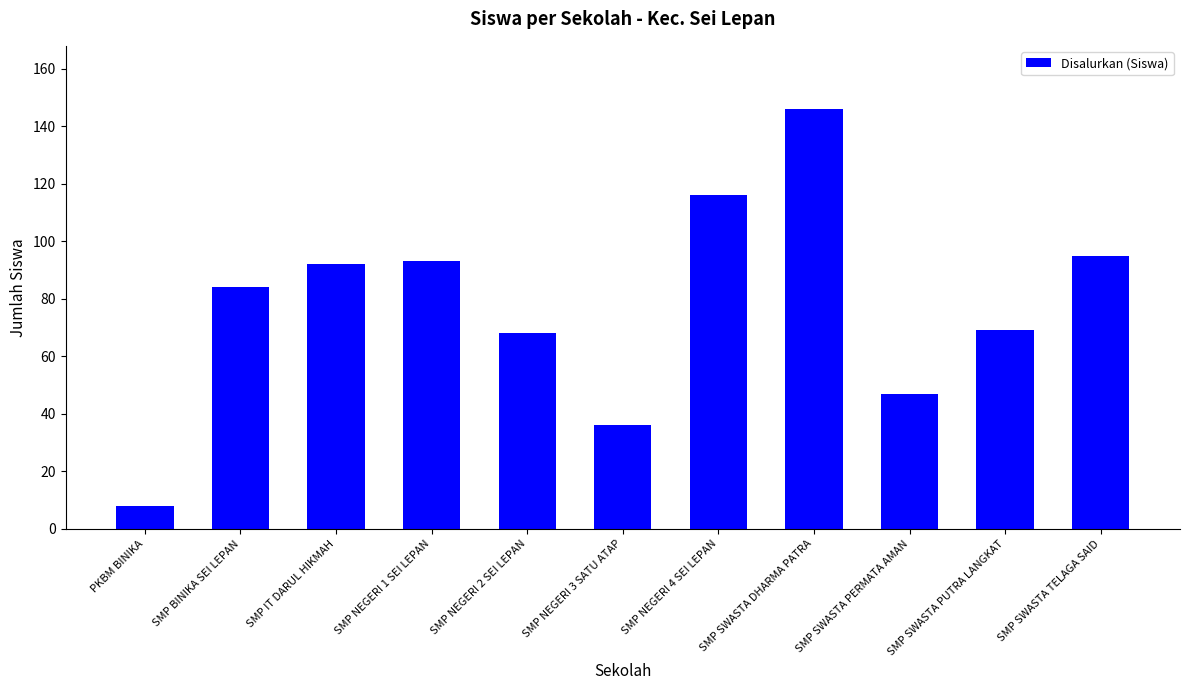

Reading left to right, what are all the values shown in this chart?

PKBM BINIKA=8	SMP BINIKA SEI LEPAN=84	SMP IT DARUL HIKMAH=92	SMP NEGERI 1 SEI LEPAN=93	SMP NEGERI 2 SEI LEPAN=68	SMP NEGERI 3 SATU ATAP=36	SMP NEGERI 4 SEI LEPAN=116	SMP SWASTA DHARMA PATRA=146	SMP SWASTA PERMATA AMAN=47	SMP SWASTA PUTRA LANGKAT=69	SMP SWASTA TELAGA SAID=95